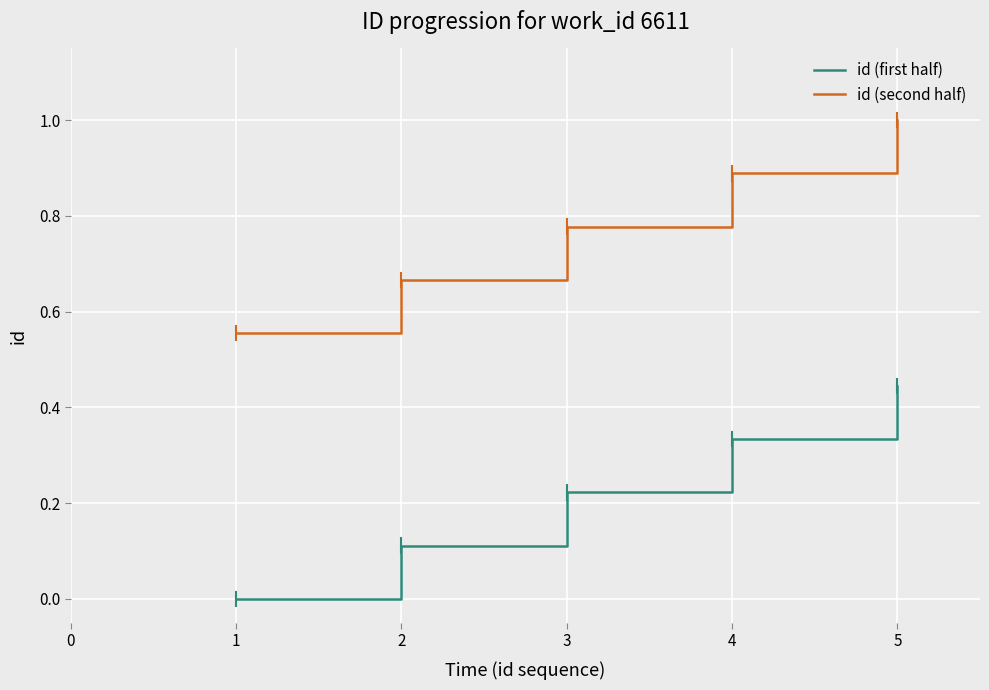

True or false: id (first half) and id (second half) intersect in this chart.

False